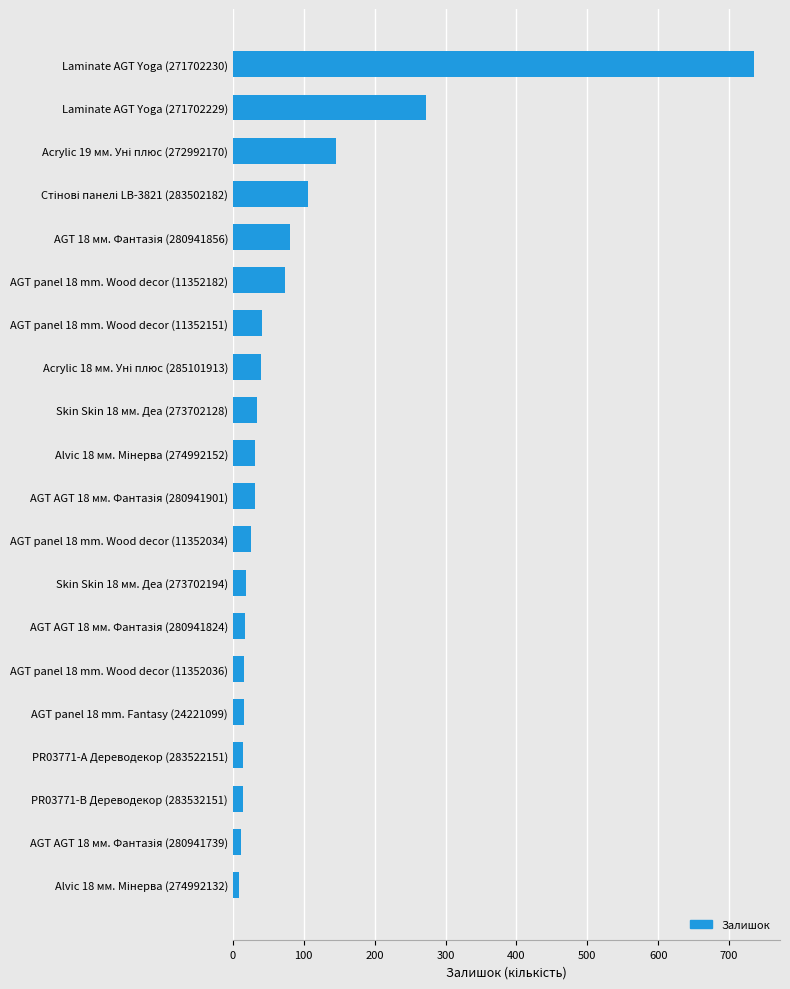

What is the sum of all values?

1732